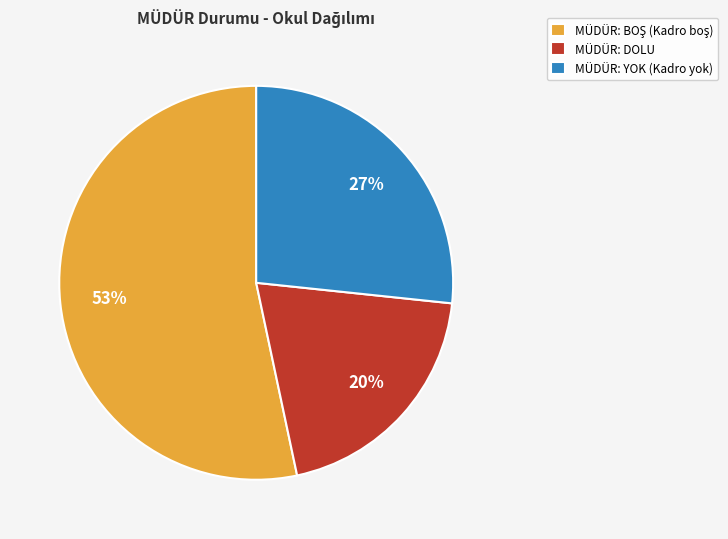

To the nearest percent, what percentage of the pie is MÜDÜR: YOK (Kadro yok)?

27%